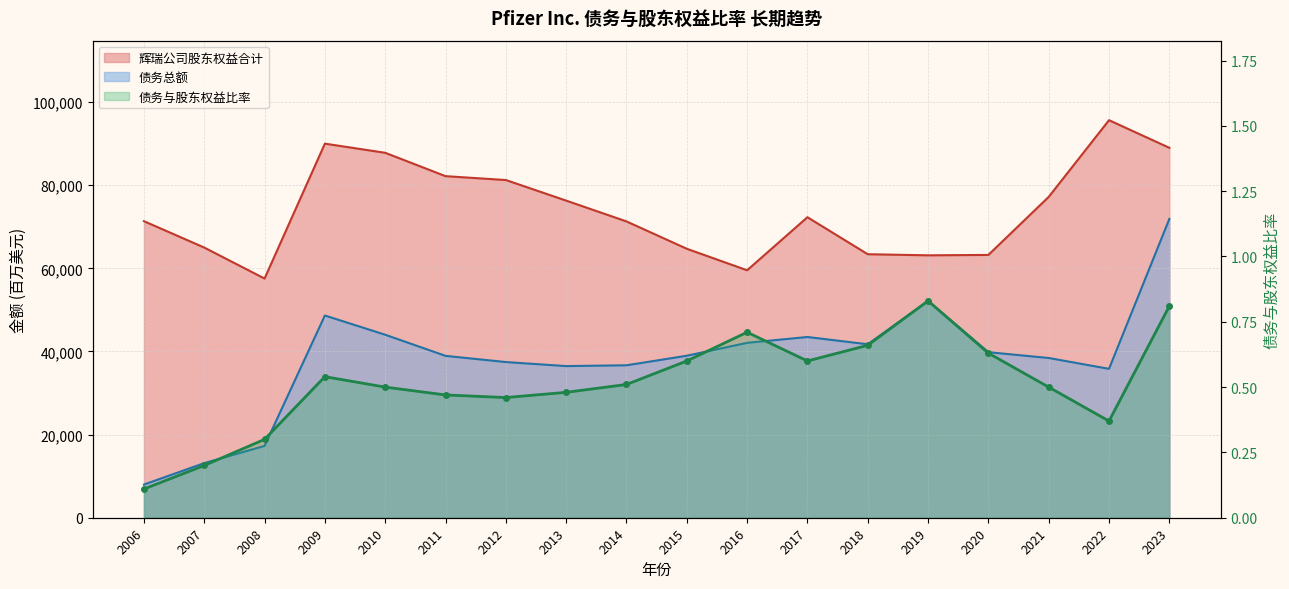

Which series changed the most between 2006 and 2020?

债务总额